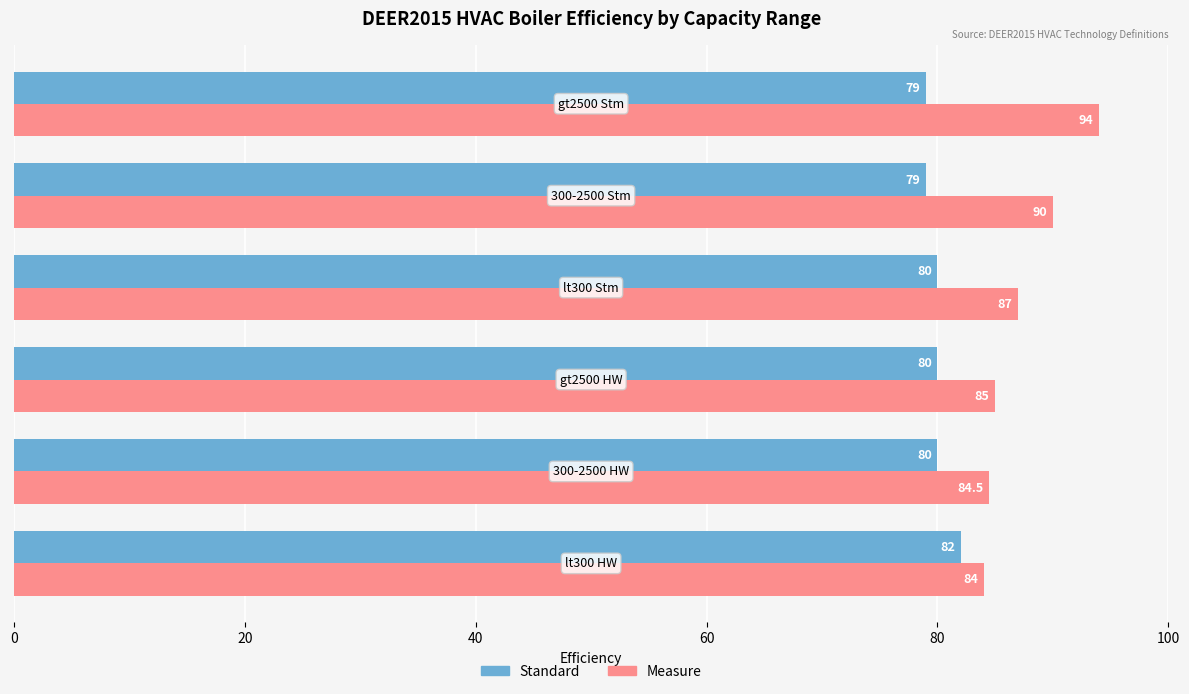

What is the average value of the Standard series?

80.0